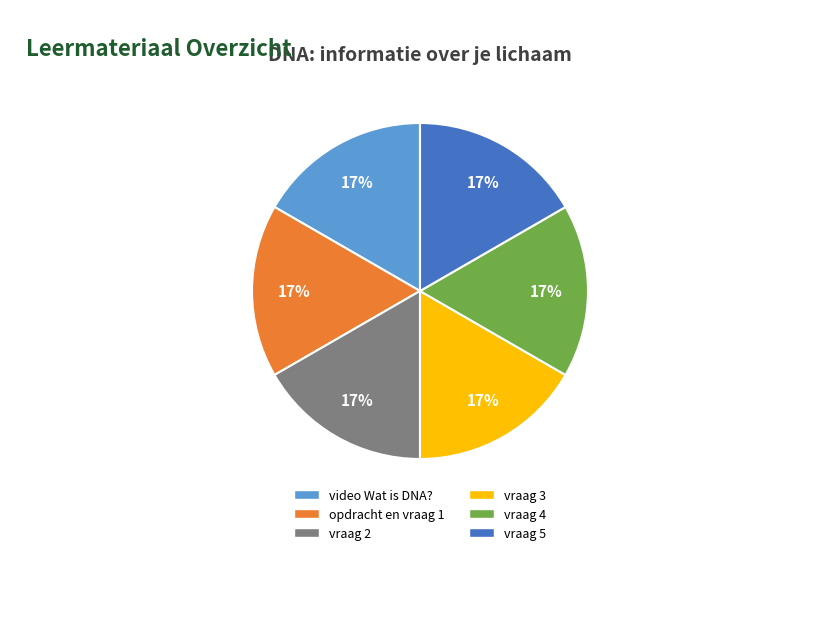

Does any single category account for the majority?

No